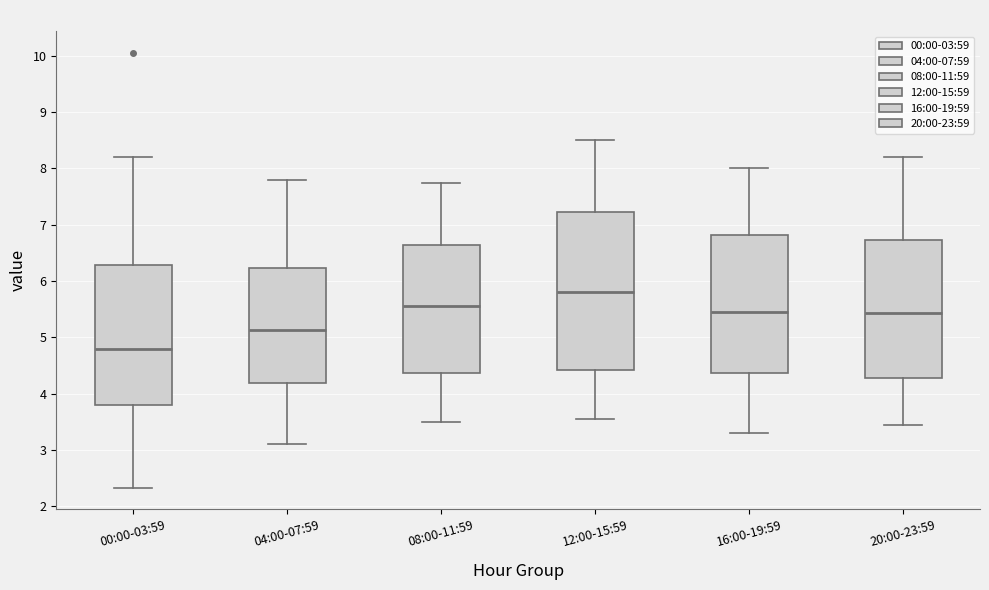

Where does the median line of the box for 00:00-03:59 sit on the y-axis? The values are not printed on the chart, so give them approximately, as read against the axis.

4.8